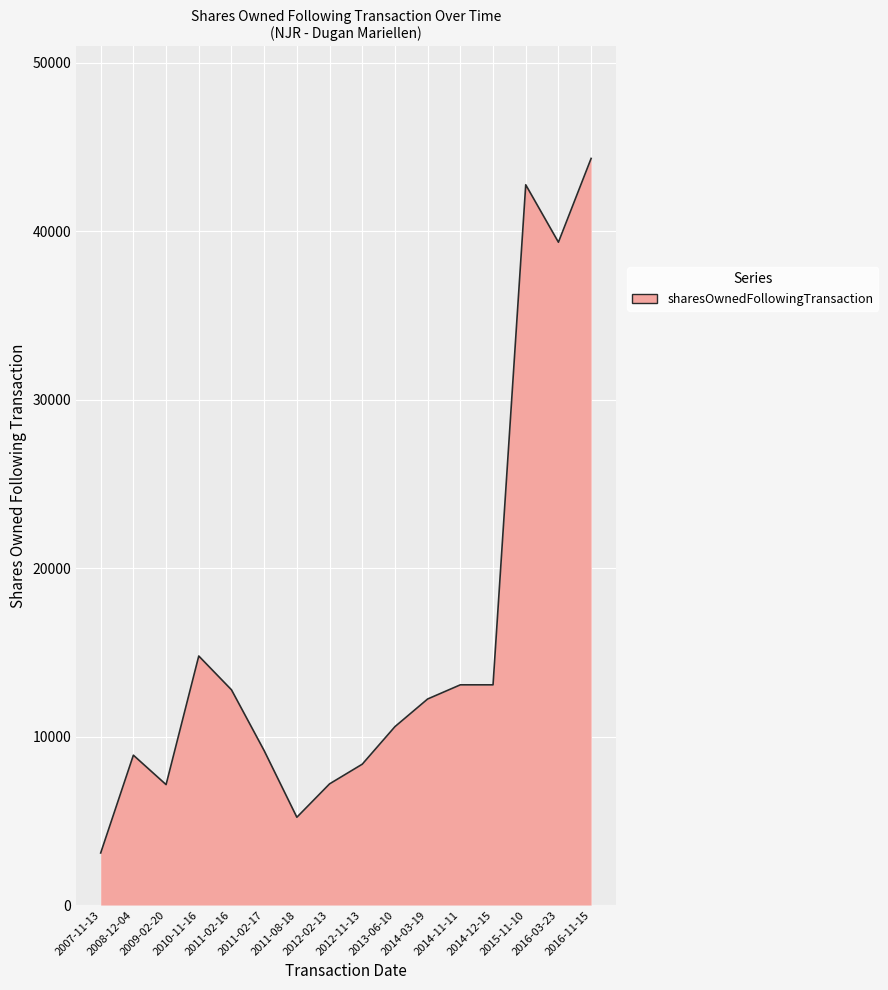

At which category does the data reach its first local valley?

2009-02-20